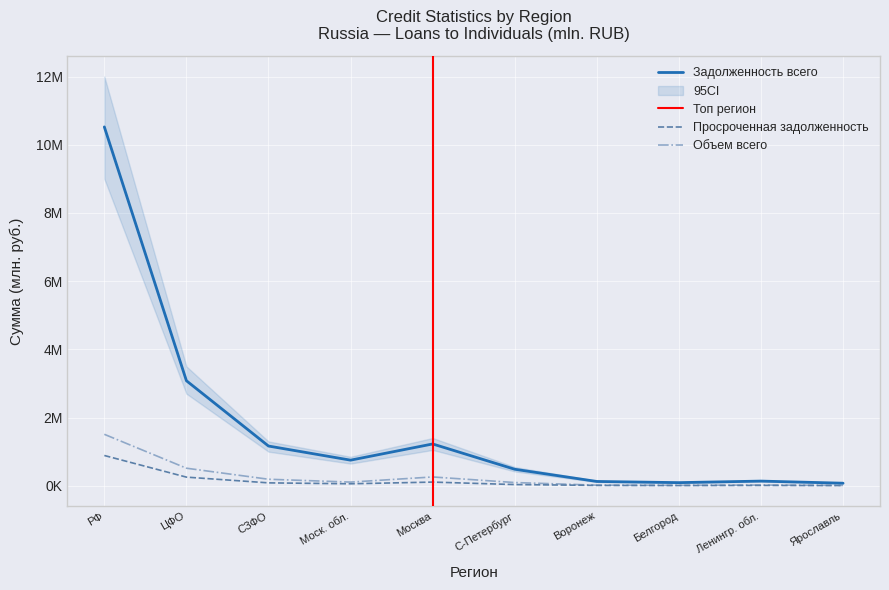

What is the sum of the Объем всего values at Моск. обл. and Воронеж?

124703